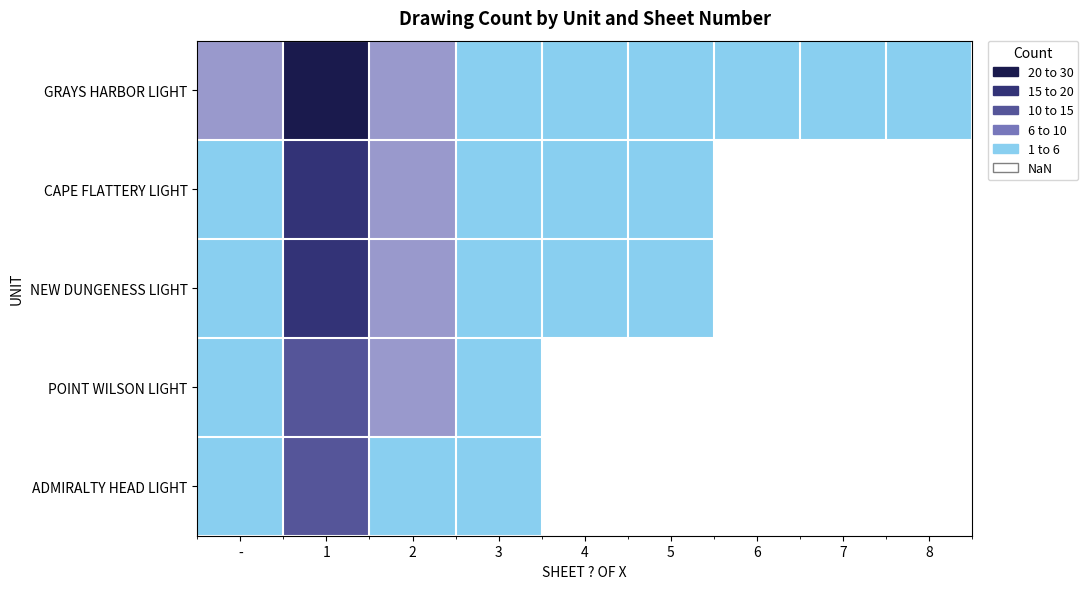

How many positive values does the ADMIRALTY HEAD LIGHT series have?

4